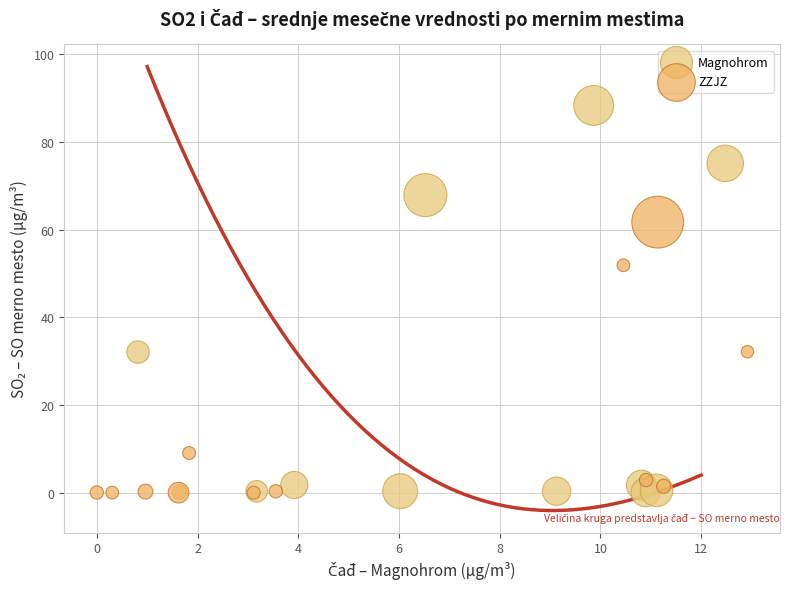

What are all the series names shown in the legend?

Magnohrom, ZZJZ